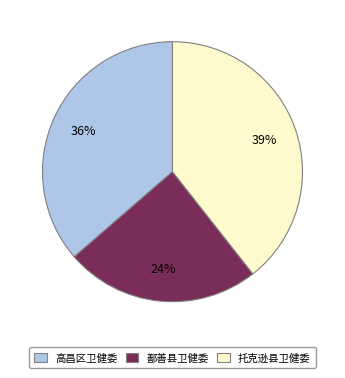

The 托克逊县卫健委 slice represents 29% of the pie. True or false?

False